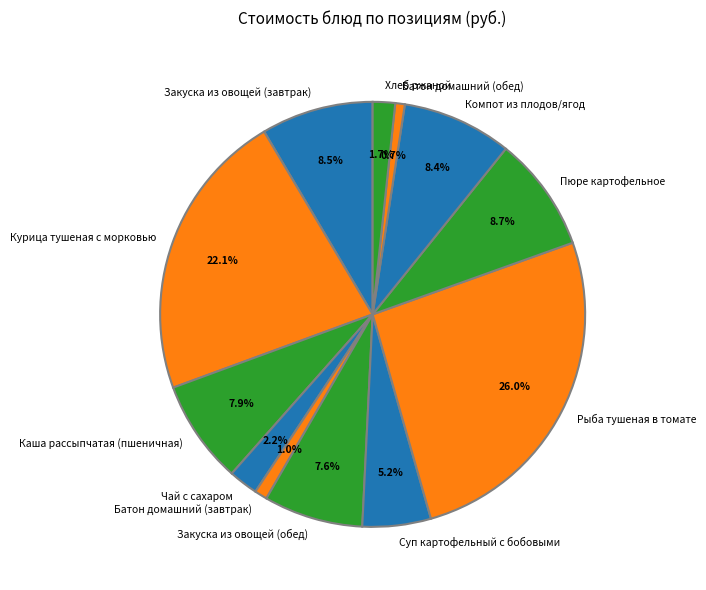

Which category has the biggest portion of the pie?

Рыба тушеная в томате